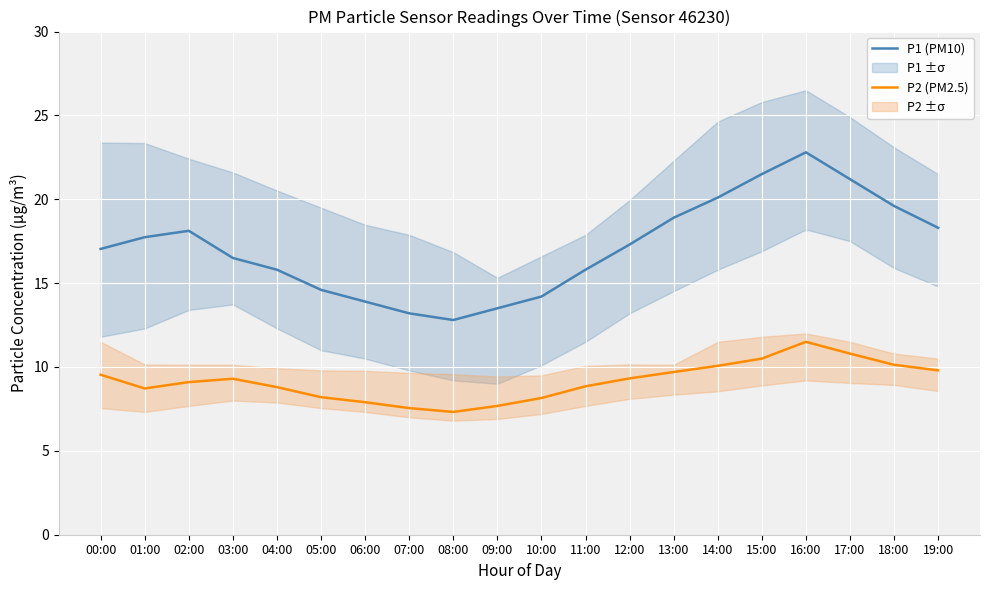

Reading left to right, what are all the values shown in this chart?

P1 (PM10): 17.0	17.7	18.1	16.5	15.8	14.6	13.9	13.2	12.8	13.5	14.2	15.8	17.3	18.9	20.1	21.5	22.8	21.2	19.6	18.3
P2 (PM2.5): 9.5	8.7	9.1	9.3	8.8	8.2	7.9	7.5	7.3	7.7	8.2	8.8	9.3	9.7	10.1	10.5	11.5	10.8	10.1	9.8